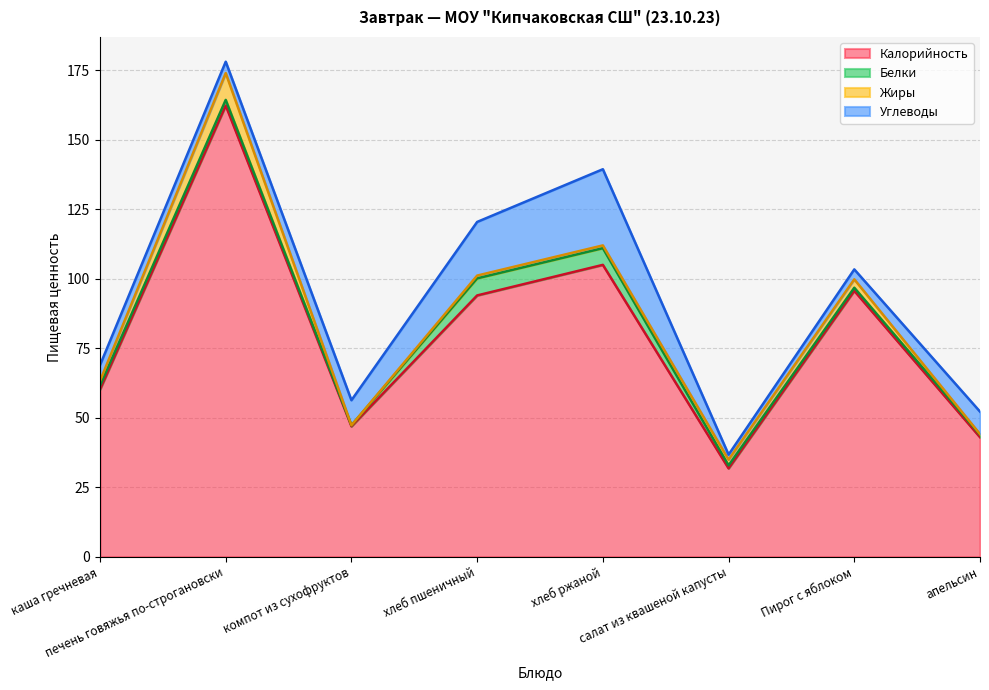

At how many categories does at least one series exceed 107?

1